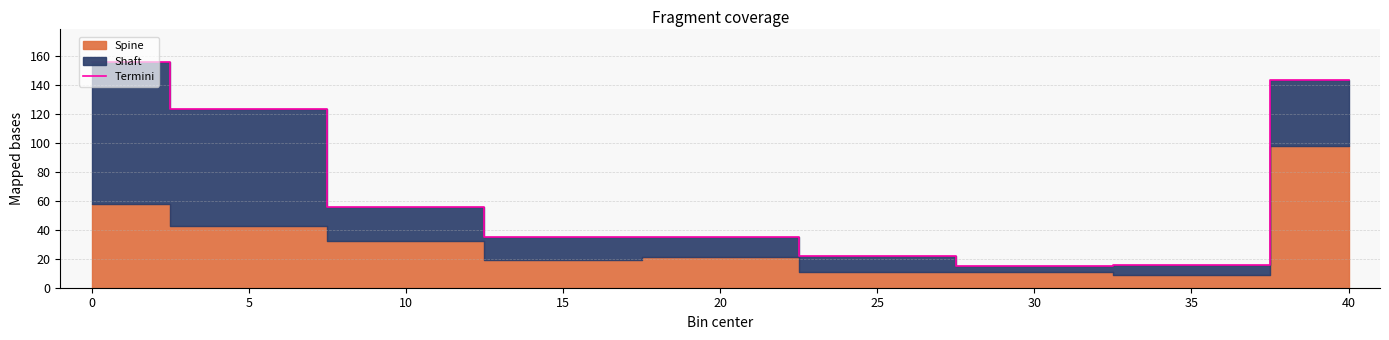

True or false: Termini has a value of 34.9 at 20.

True